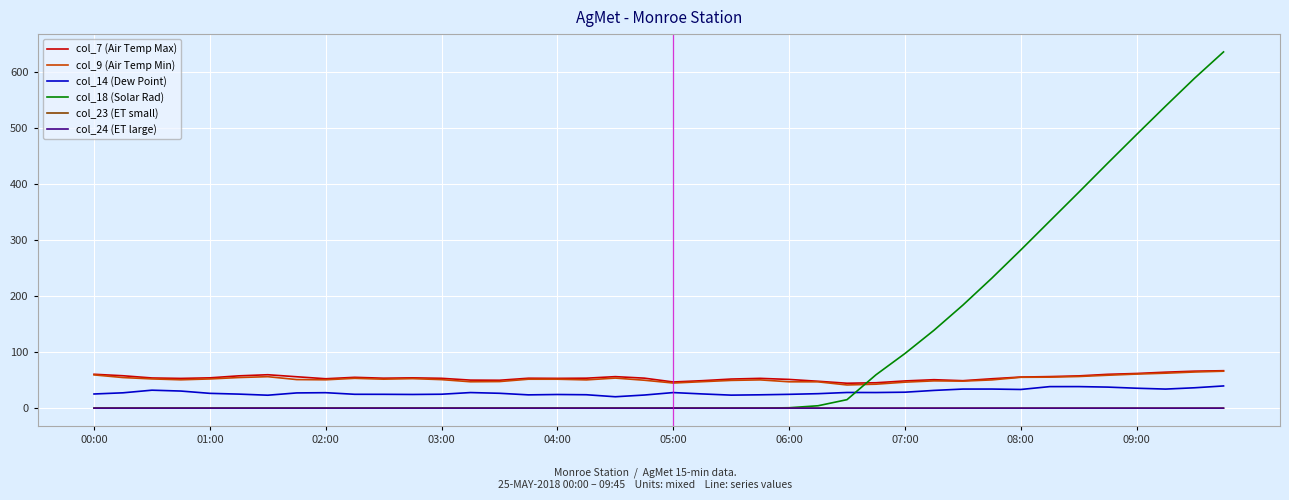

What is the maximum value for col_9 (Air Temp Min)?

66.0